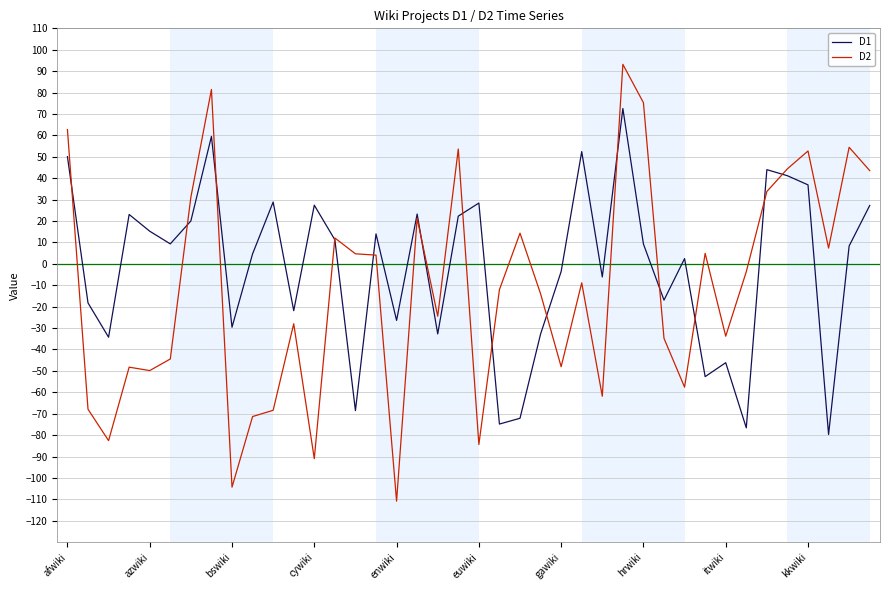

Which series has the largest total across all categories?

D1